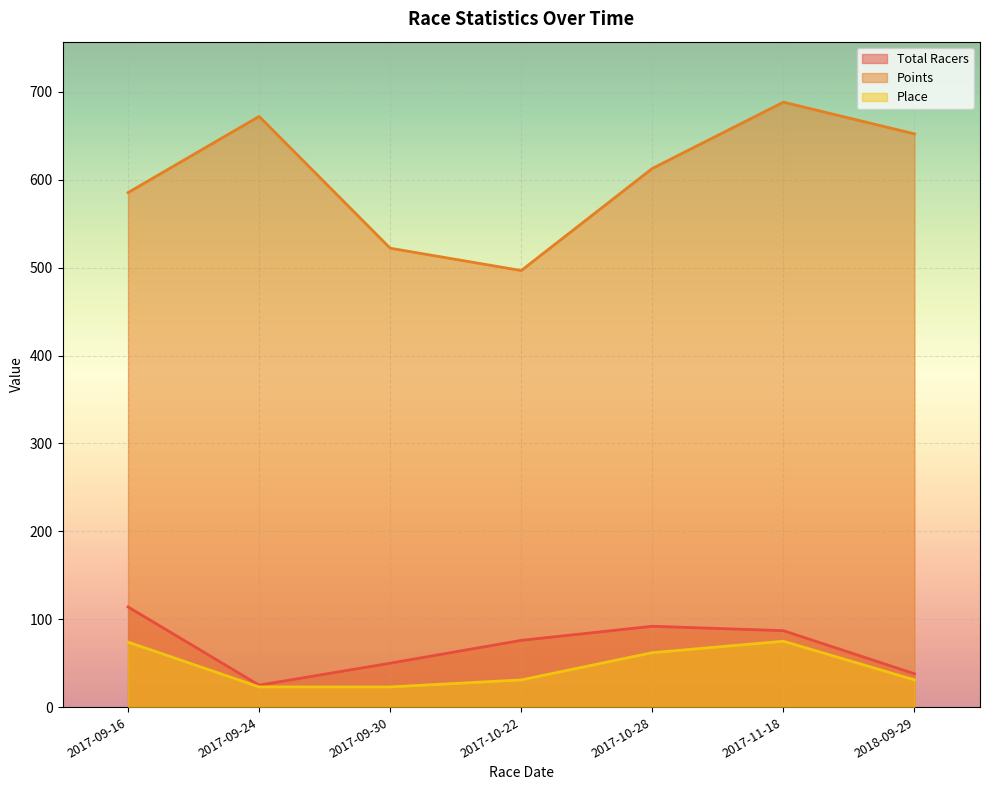

At which label does Place first exceed 31?

2017-09-16